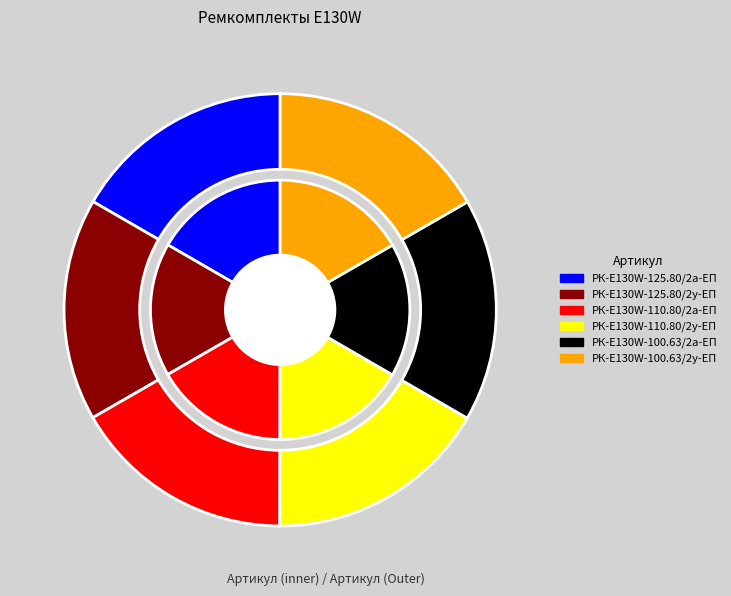

Combined, do РК-E130W-100.63/2а-ЕП and РК-E130W-110.80/2а-ЕП account for over 50%?

No